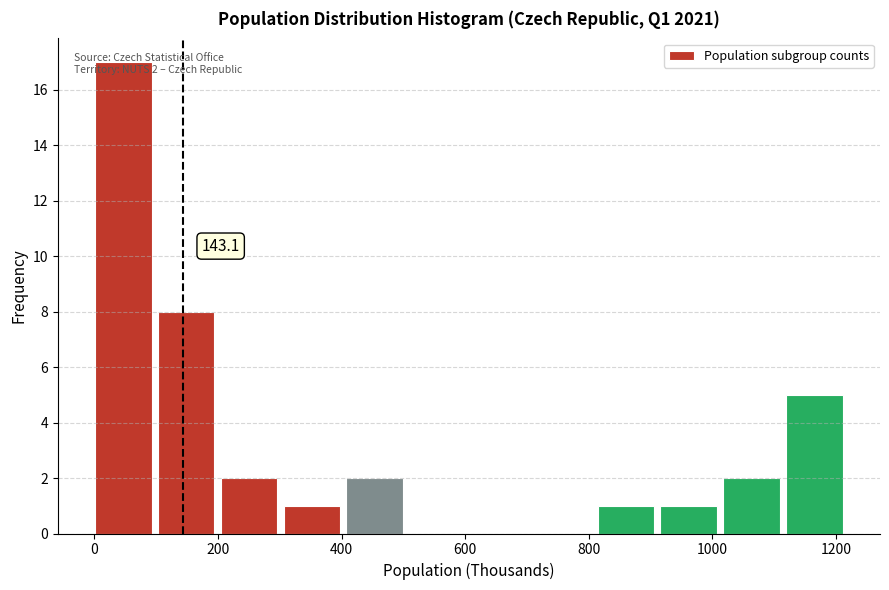

Over which range of the x-axis is the bar tallest?

0 to 100